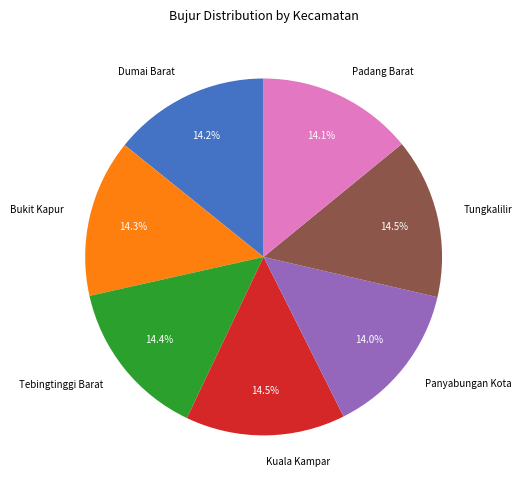

Approximately how many times larger is the value at Bukit Kapur compared to Tebingtinggi Barat?

1.0